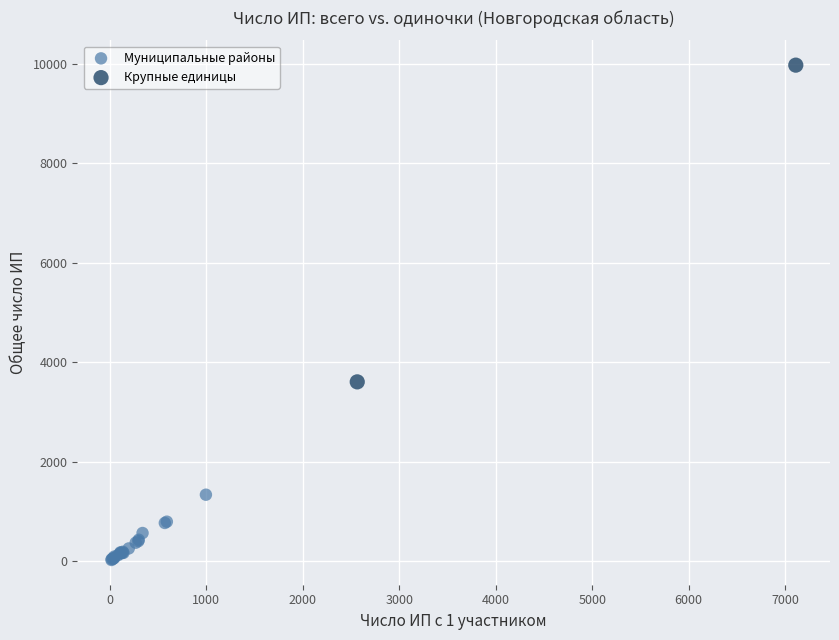

What are all the series names shown in the legend?

Муниципальные районы, Крупные единицы